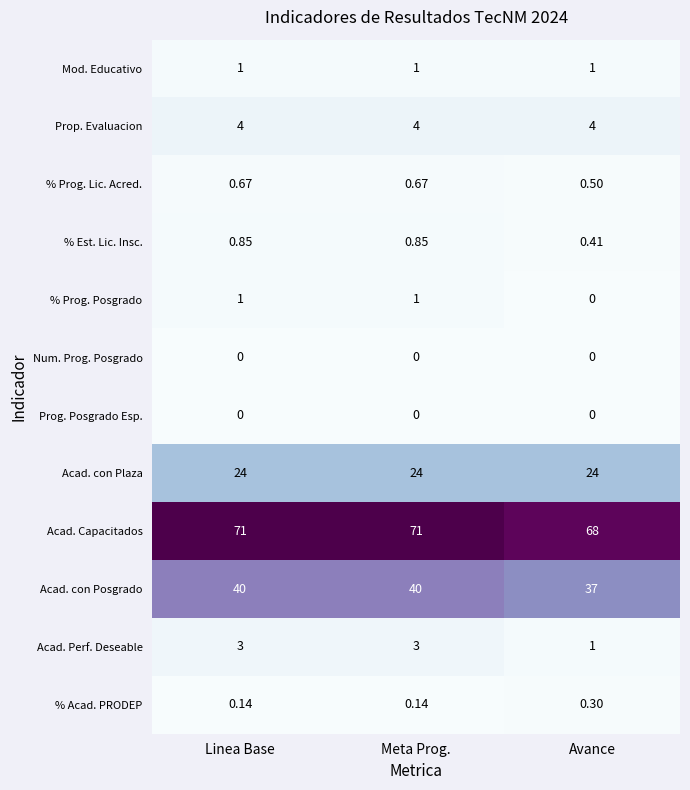

Which series has the largest total across all categories?

Acad. Capacitados